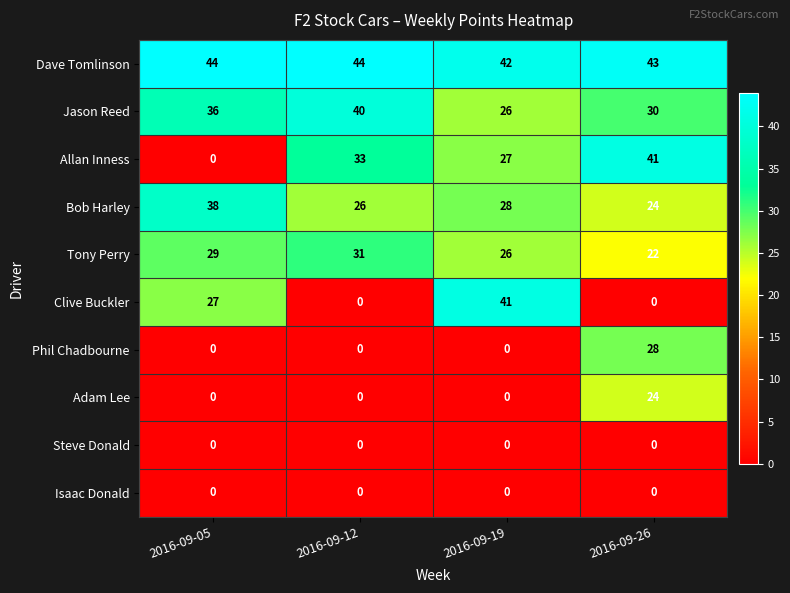

What is the difference between the highest and lowest values at 2016-09-12?

44